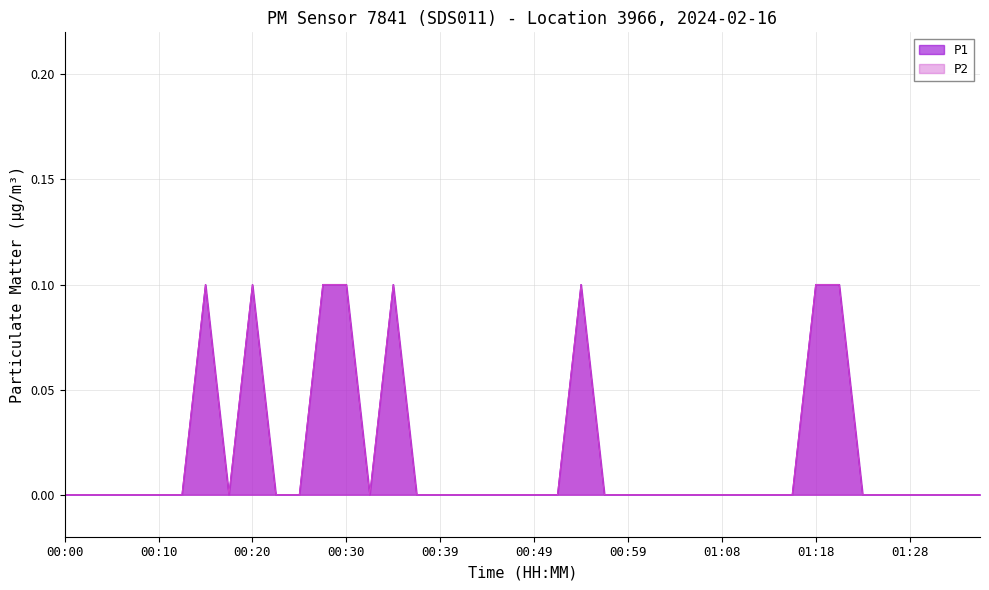

Between 00:30 and 01:25, which is larger?

00:30